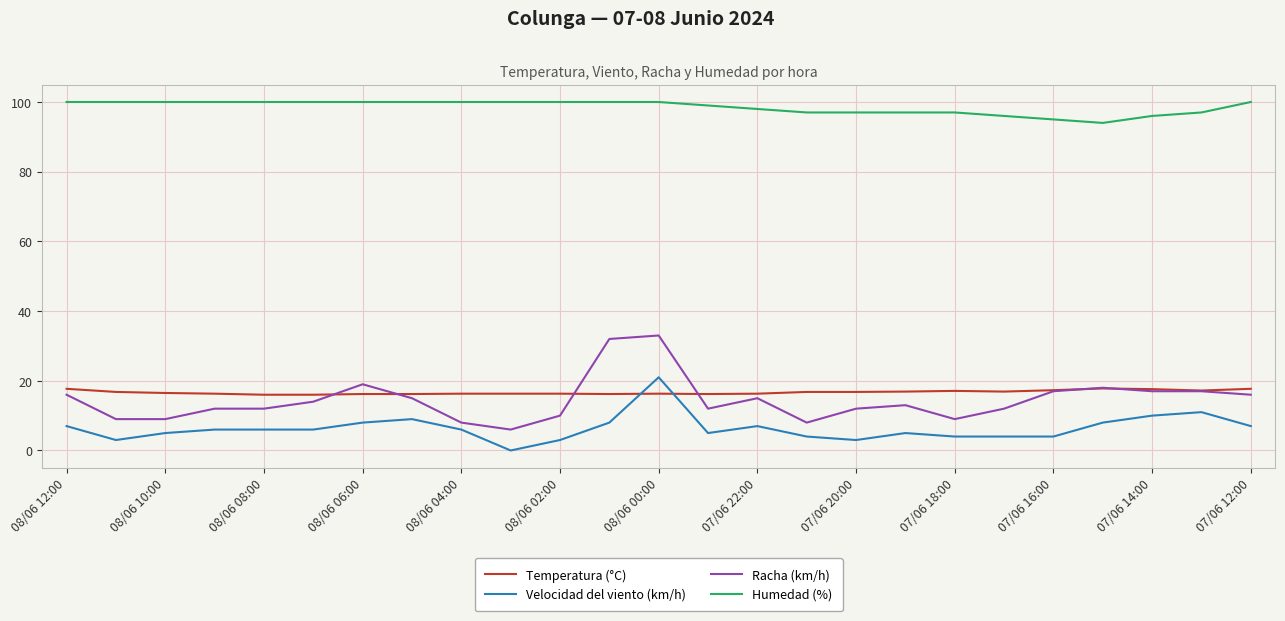

At how many categories does at least one series exceed 51?

25